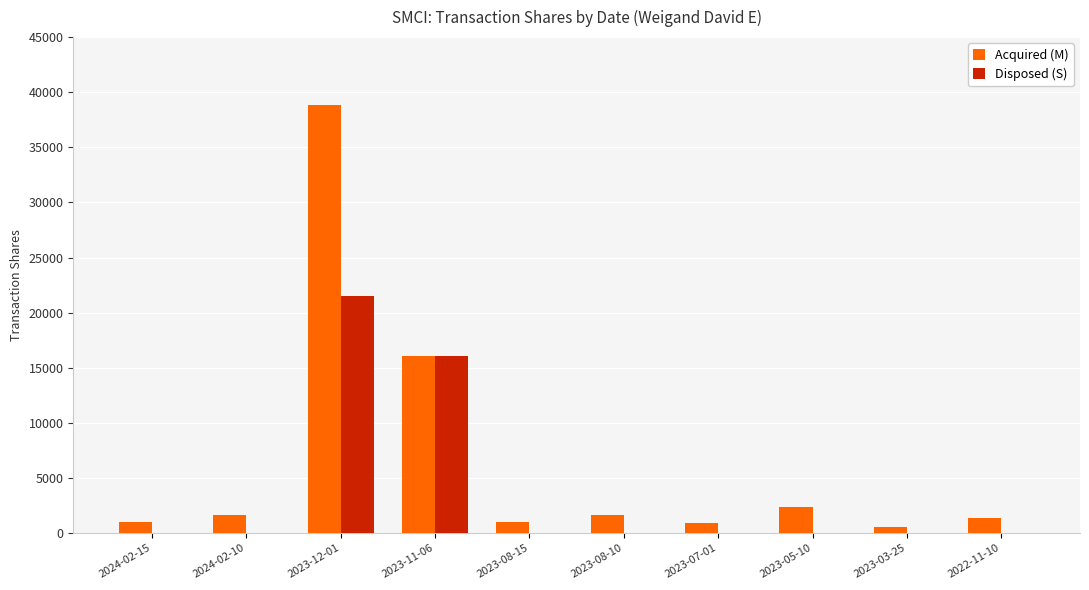

At which category is the sum across all series the highest?

2023-12-01